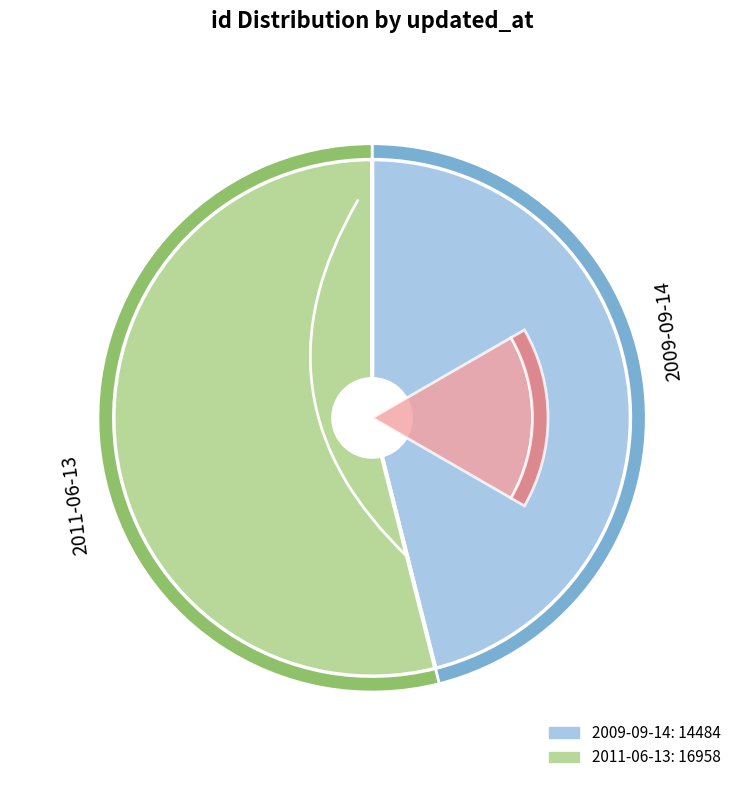

To the nearest percent, what portion does 2011-06-13 represent?

54%